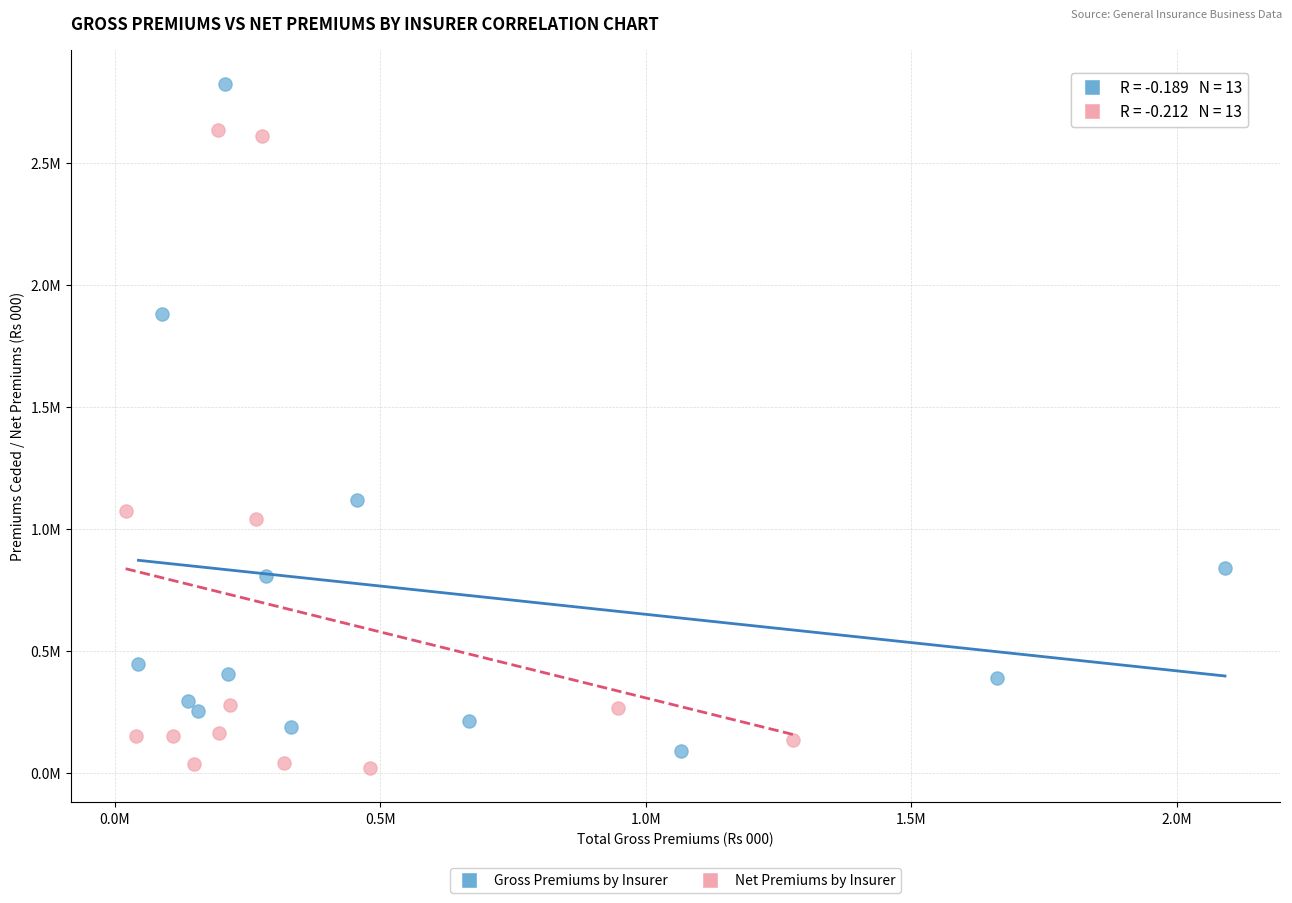

Which series contains the highest Y value?

Gross Premiums by Insurer